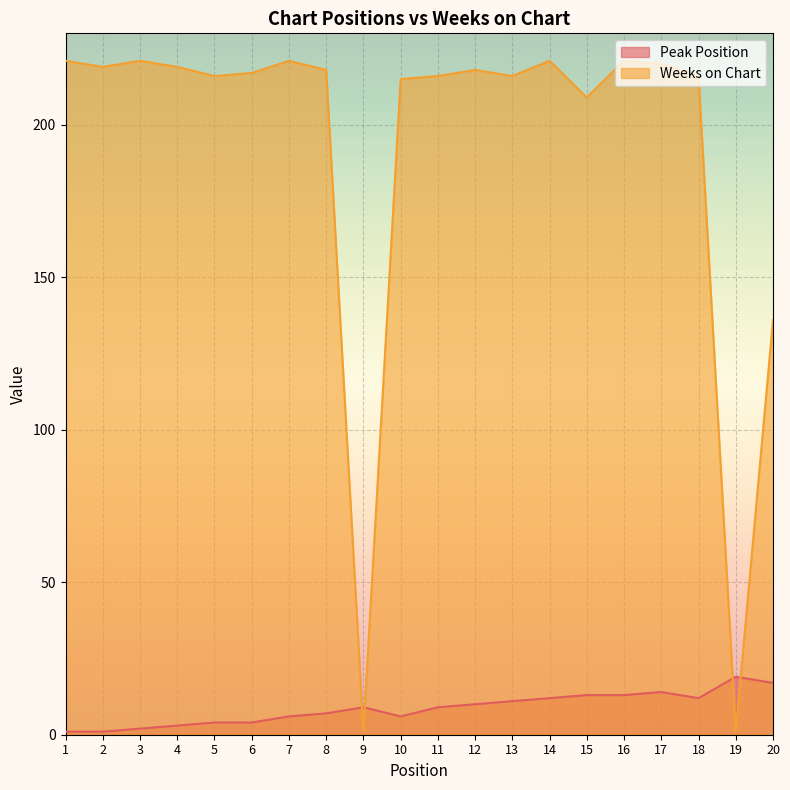

What is the minimum value shown in the chart?

1